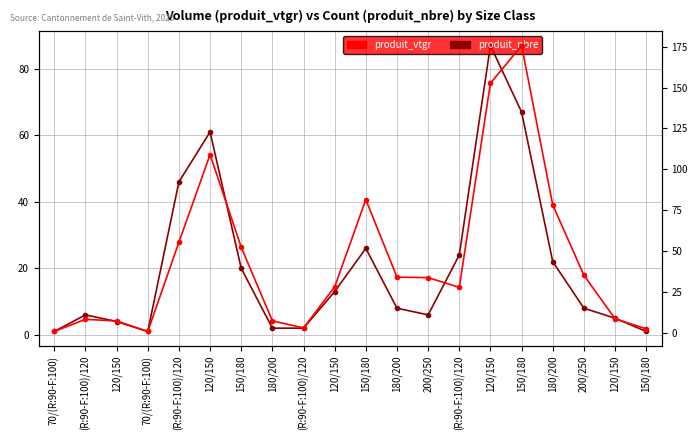

Where does the produit_nbre series first go above 8?

(R:90-F:100)/120